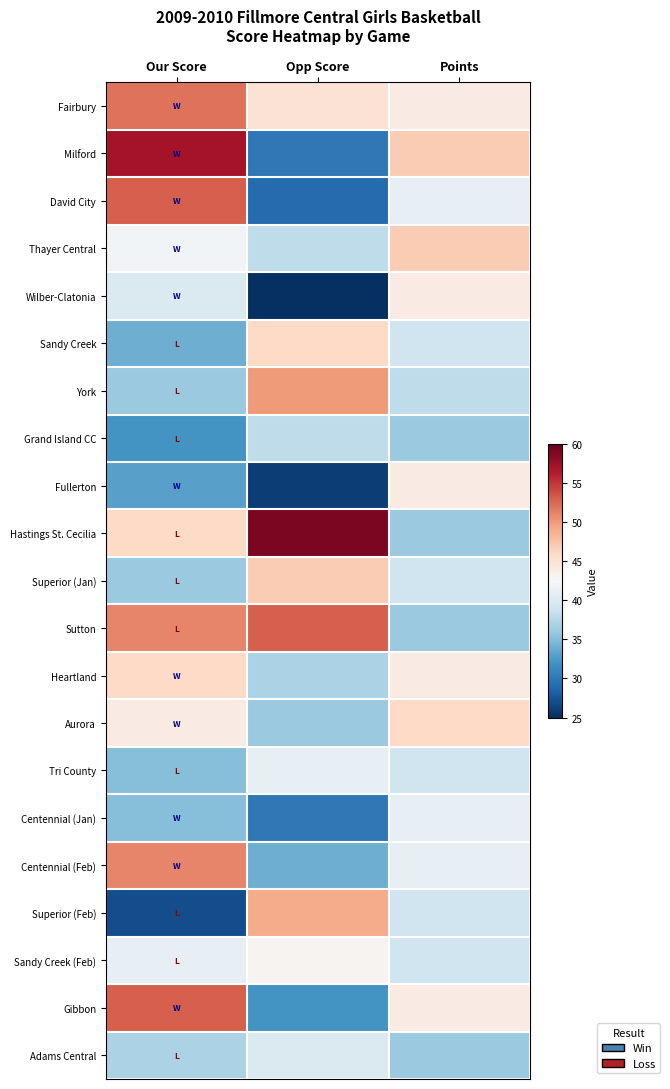

Reading left to right, what are all the values shown in this chart?

Fairbury: Our Score=52	Opp Score=45	Points=44
Milford: Our Score=57	Opp Score=30	Points=47
David City: Our Score=53	Opp Score=29	Points=41
Thayer Central: Our Score=42	Opp Score=38	Points=47
Wilber-Clatonia: Our Score=40	Opp Score=25	Points=44
Sandy Creek: Our Score=34	Opp Score=46	Points=39
York: Our Score=36	Opp Score=50	Points=38
Grand Island CC: Our Score=32	Opp Score=38	Points=36
Fullerton: Our Score=33	Opp Score=26	Points=44
Hastings St. Cecilia: Our Score=46	Opp Score=59	Points=36
Superior (Jan): Our Score=36	Opp Score=47	Points=39
Sutton: Our Score=51	Opp Score=53	Points=36
Heartland: Our Score=46	Opp Score=37	Points=44
Aurora: Our Score=44	Opp Score=36	Points=46
Tri County: Our Score=35	Opp Score=41	Points=39
Centennial (Jan): Our Score=35	Opp Score=30	Points=41
Centennial (Feb): Our Score=51	Opp Score=34	Points=41
Superior (Feb): Our Score=27	Opp Score=49	Points=39
Sandy Creek (Feb): Our Score=41	Opp Score=43	Points=39
Gibbon: Our Score=53	Opp Score=32	Points=44
Adams Central: Our Score=37	Opp Score=40	Points=36